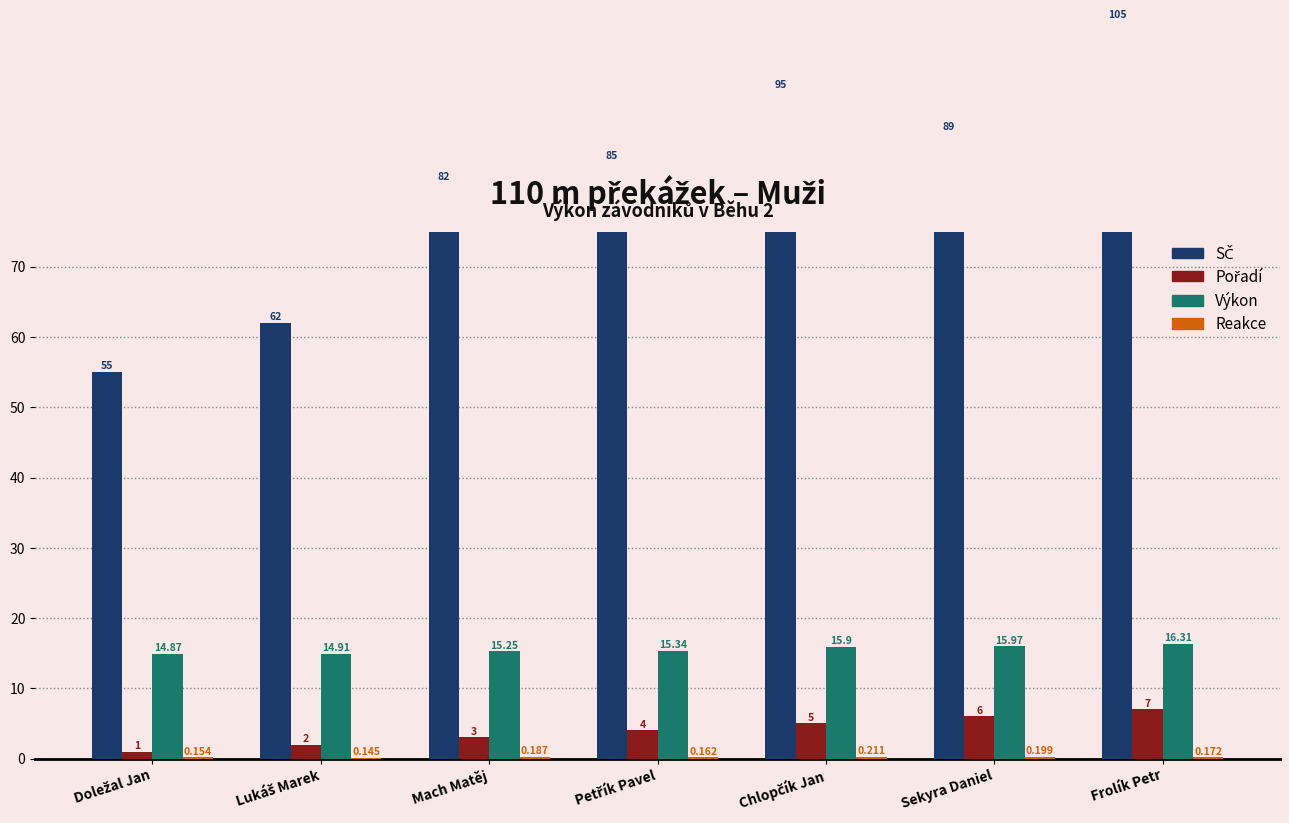

What is the difference between the maximum and minimum values in the SČ series?

50.0